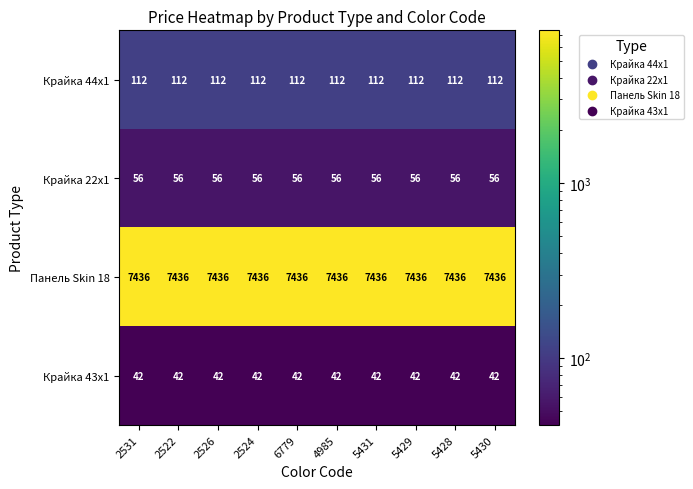

What is the sum of the Крайка 22x1 values at 5430 and 4985?

112